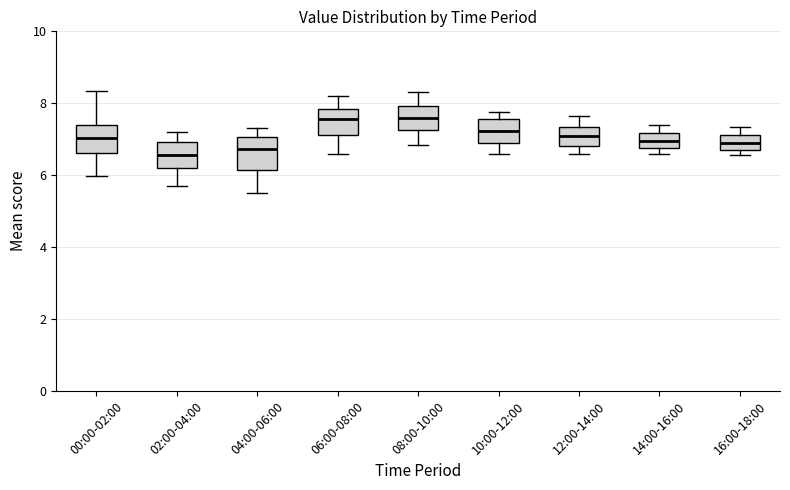

Reading left to right, transcribe this box plot: for each box, give where its median line is, the range the box spans, and where its two whiskers end, as read against the y-axis. The values are not printed on the chart, so give them approximately, as read against the axis.

00:00-02:00: median 7.0, box 6.6 to 7.4, whiskers 6.0 to 8.4
02:00-04:00: median 6.6, box 6.2 to 7.0, whiskers 5.8 to 7.2
04:00-06:00: median 6.8, box 6.2 to 7.0, whiskers 5.6 to 7.4
06:00-08:00: median 7.6, box 7.2 to 7.8, whiskers 6.6 to 8.2
08:00-10:00: median 7.6, box 7.2 to 8.0, whiskers 6.8 to 8.4
10:00-12:00: median 7.2, box 6.8 to 7.6, whiskers 6.6 to 7.8
12:00-14:00: median 7.2, box 6.8 to 7.4, whiskers 6.6 to 7.6
14:00-16:00: median 7.0, box 6.8 to 7.2, whiskers 6.6 to 7.4
16:00-18:00: median 7.0, box 6.8 to 7.2, whiskers 6.6 to 7.4